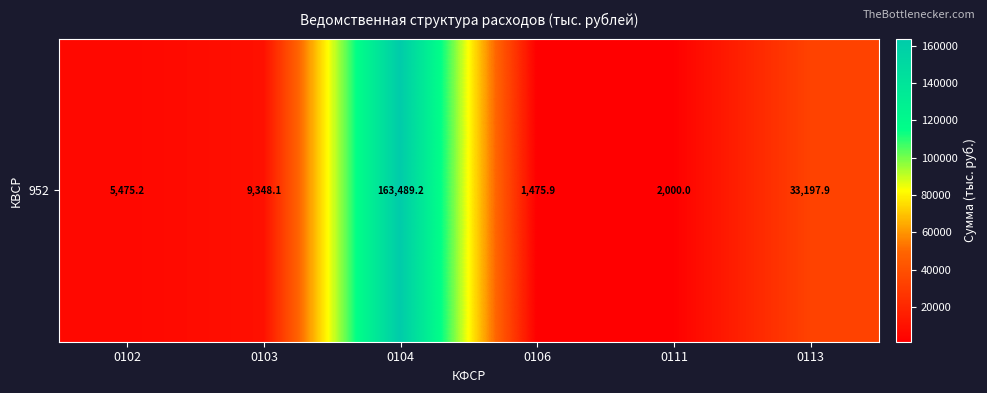

Count the number of categories in the chart.

6